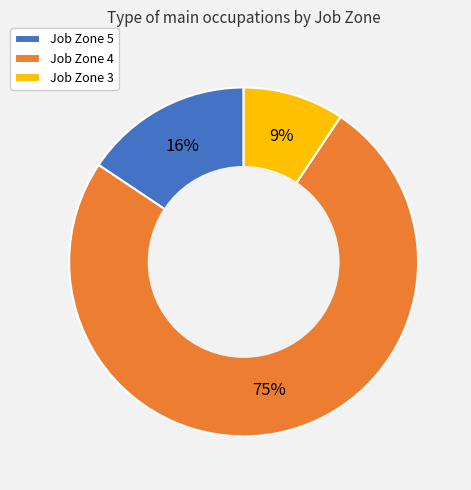

Is it true that Job Zone 3 is 20% of the pie?

False